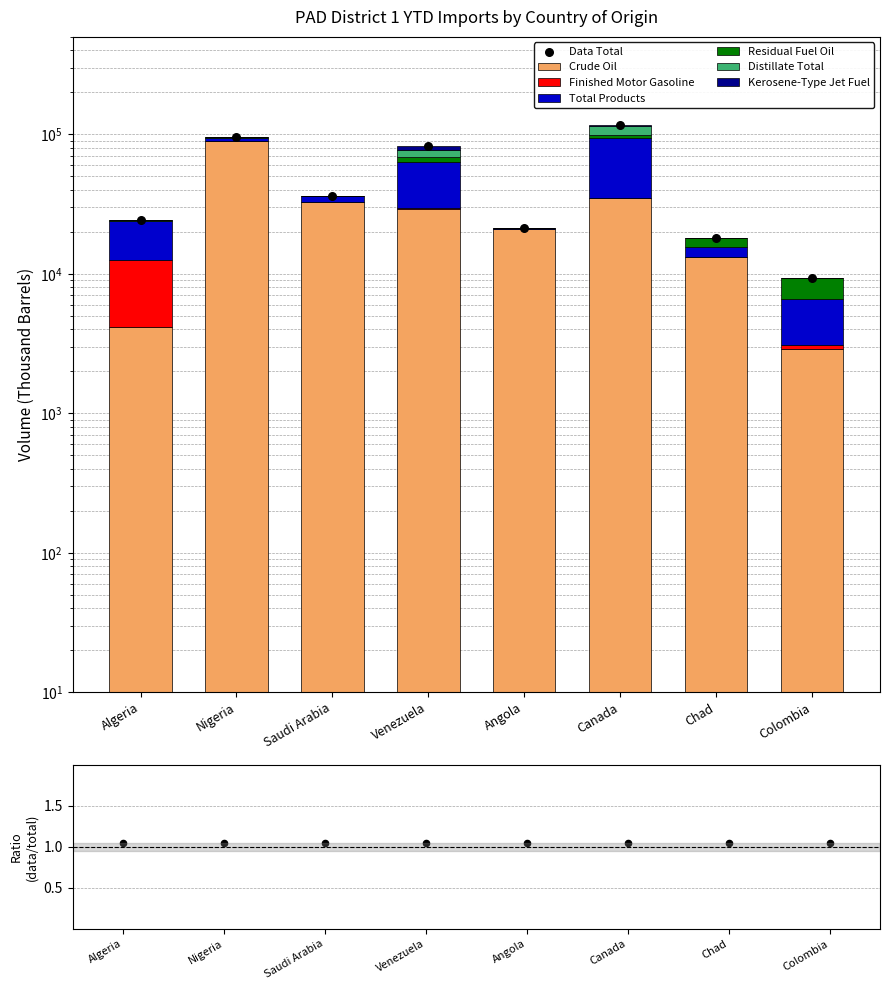

At how many categories does at least one series exceed 38292?

2